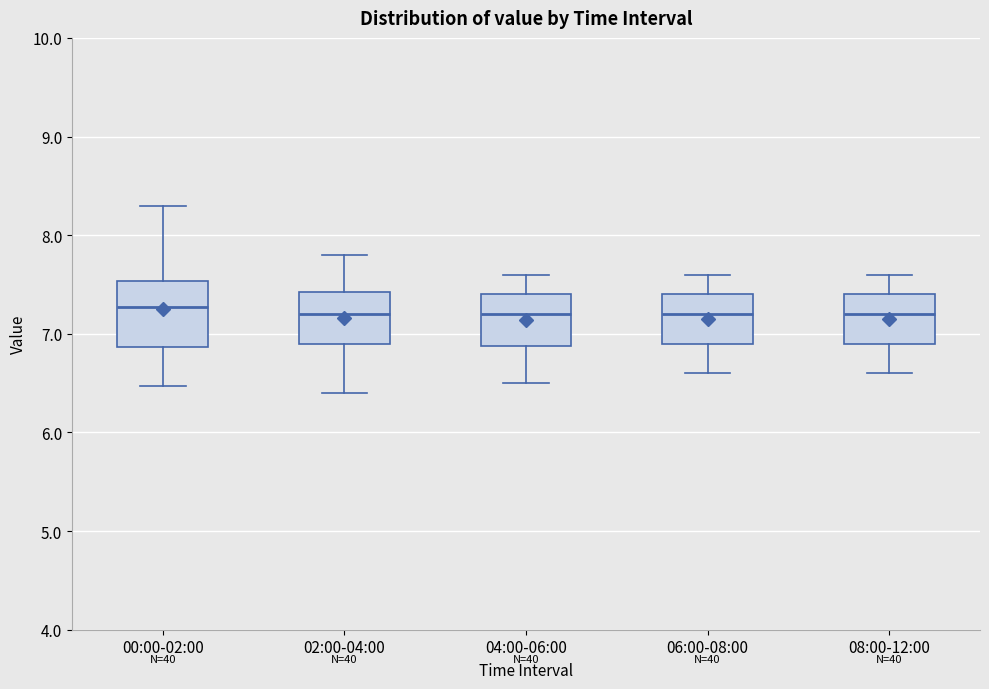

Reading left to right, read every box against the y-axis: the position of its median line, the range the box covers, and the ends of its whiskers. The values are not printed on the chart, so give them approximately, as read against the axis.

00:00-02:00: median 7.3, box 6.9 to 7.5, whiskers 6.5 to 8.3
02:00-04:00: median 7.2, box 6.9 to 7.4, whiskers 6.4 to 7.8
04:00-06:00: median 7.2, box 6.9 to 7.4, whiskers 6.5 to 7.6
06:00-08:00: median 7.2, box 6.9 to 7.4, whiskers 6.6 to 7.6
08:00-12:00: median 7.2, box 6.9 to 7.4, whiskers 6.6 to 7.6